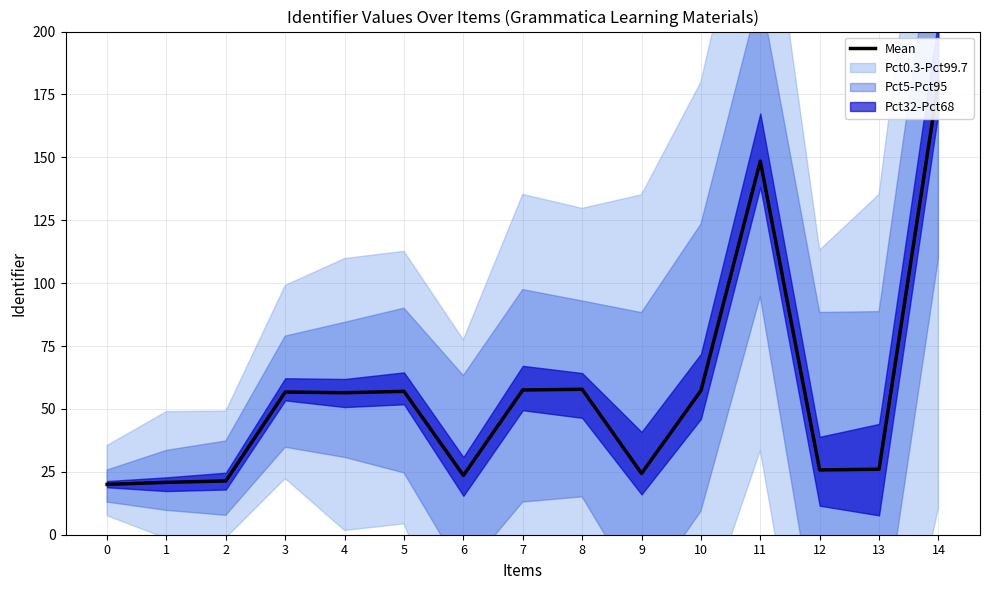

Does the chart have visible grid lines?

Yes